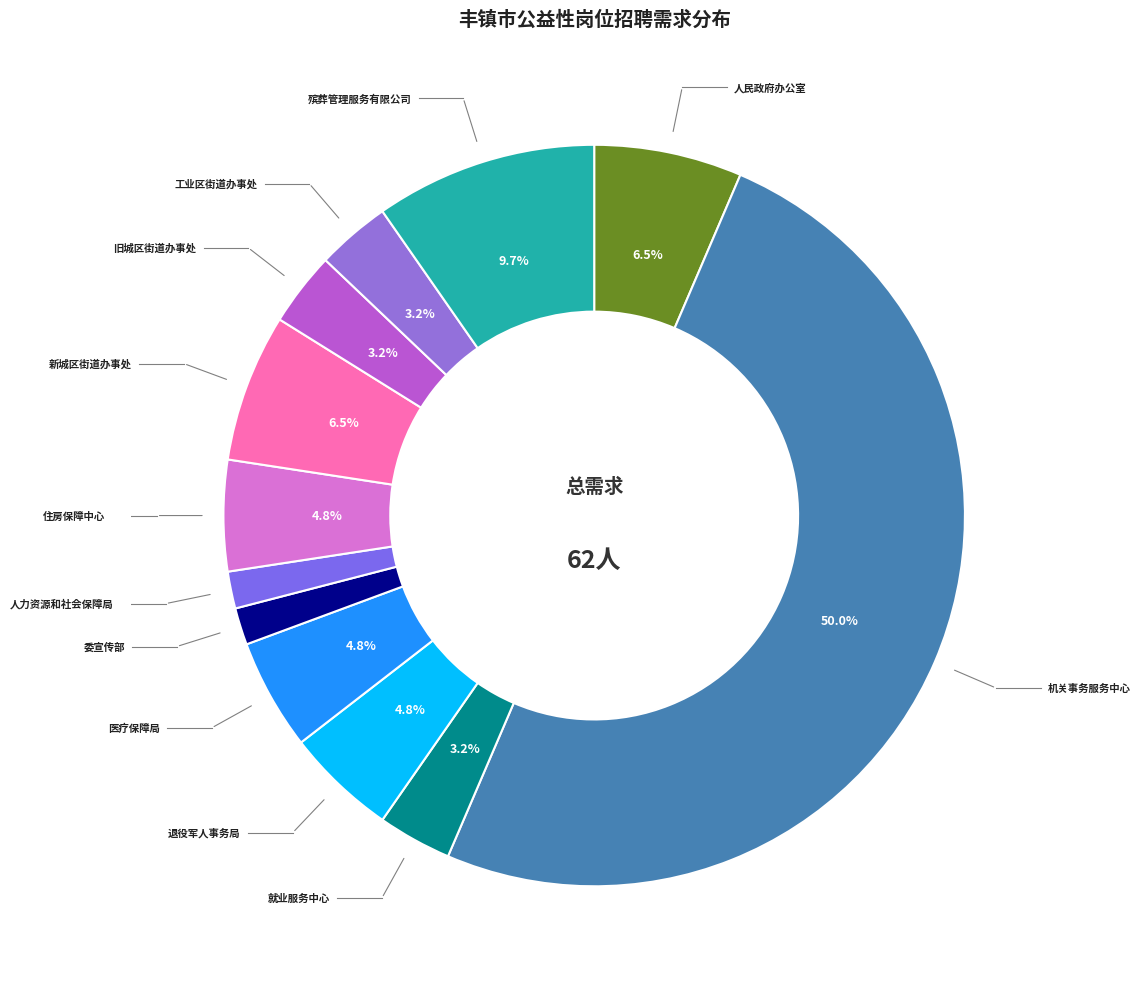

Which category has the biggest portion of the pie?

丰镇市机关事务服务中心